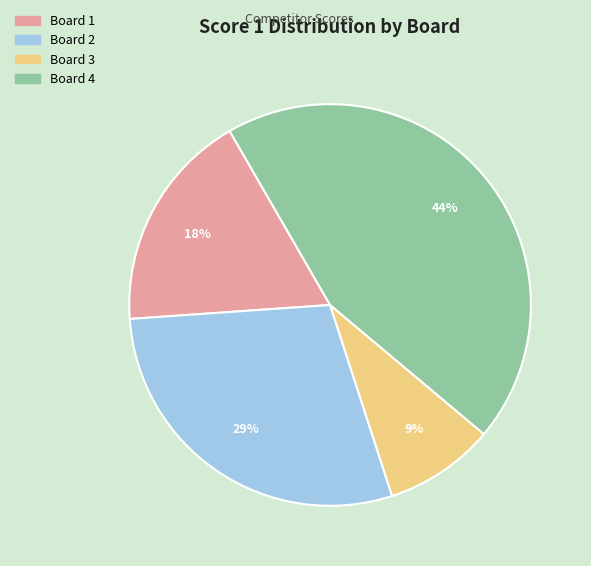

To the nearest percent, what is the difference between the Board 3 and Board 2 slice percentages?

20%